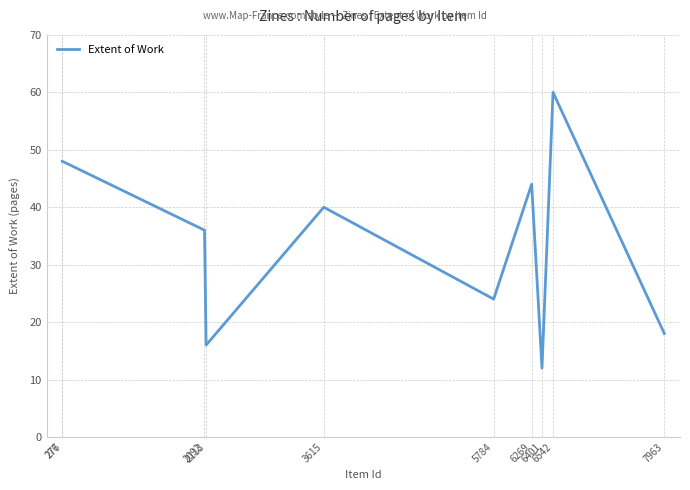

What is the smallest value displayed?

12